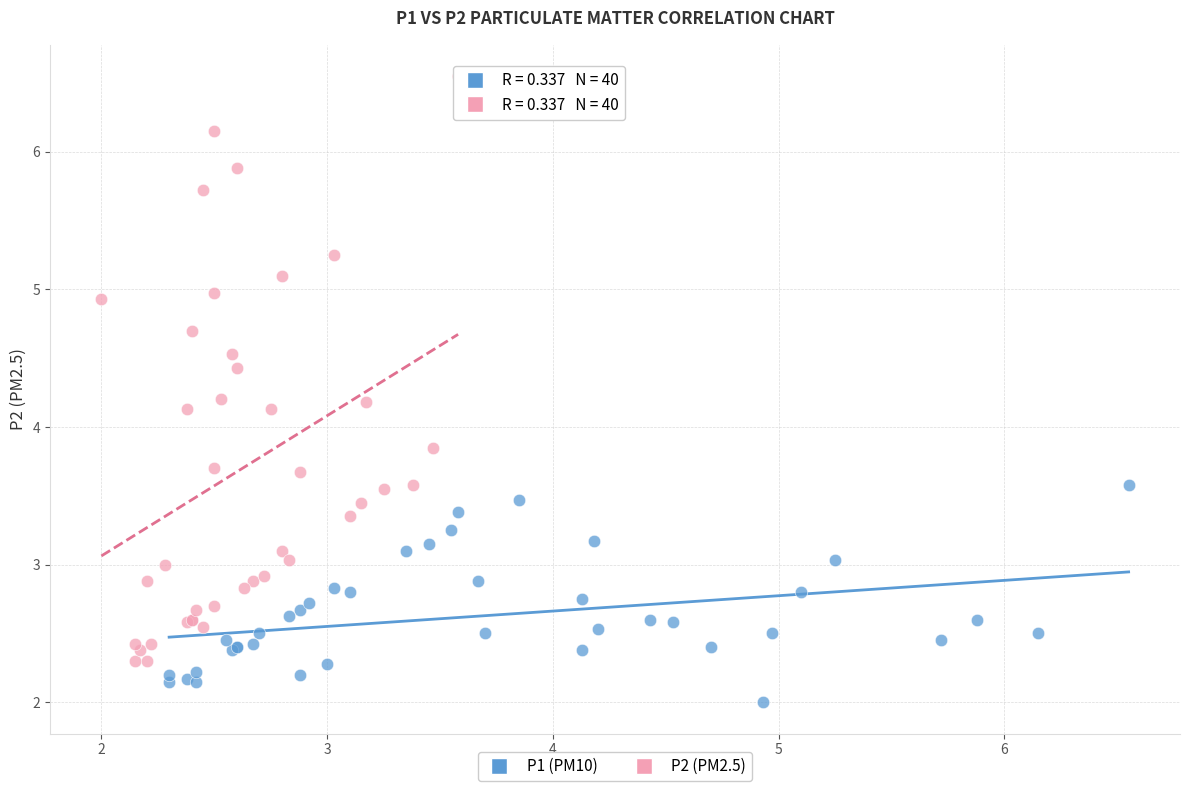

Which series contains the highest Y value?

P2 (PM2.5)